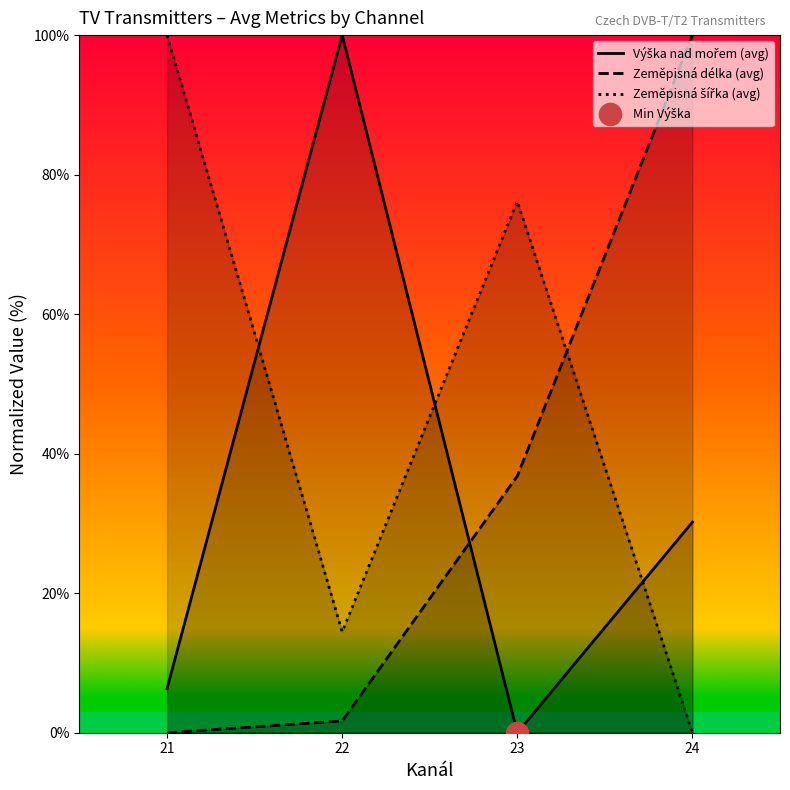

Is this an area chart (filled region under the line)?

No